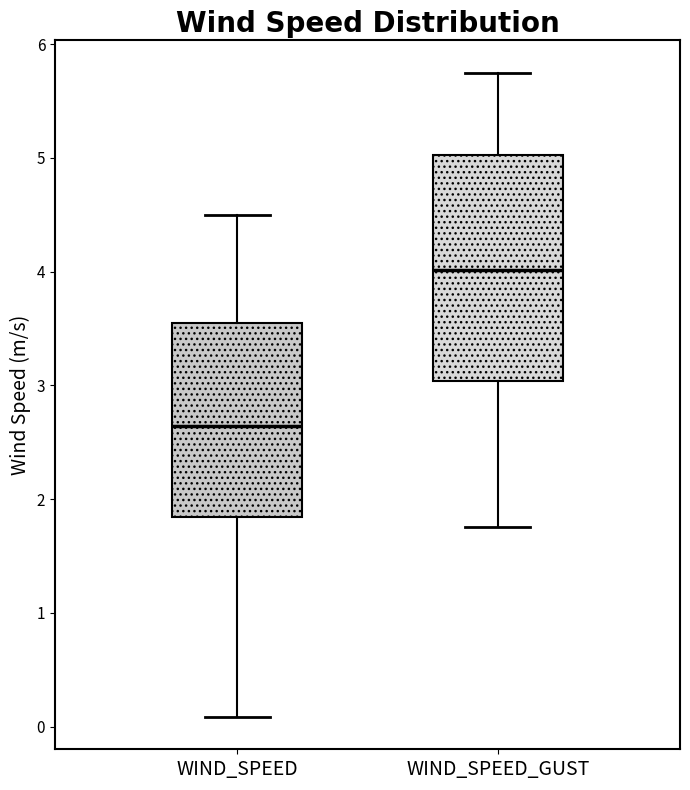

Reading left to right, transcribe this box plot: for each box, give where its median line is, the range the box spans, and where its two whiskers end, as read against the y-axis. The values are not printed on the chart, so give them approximately, as read against the axis.

WIND_SPEED: median 2.6, box 1.8 to 3.5, whiskers 0.1 to 4.5
WIND_SPEED_GUST: median 4.0, box 3.0 to 5.0, whiskers 1.8 to 5.8